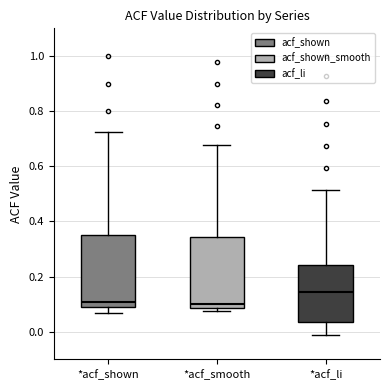

Reading left to right, read every box against the y-axis: the position of its median line, the range the box covers, and the ends of its whiskers. The values are not printed on the chart, so give them approximately, as read against the axis.

*acf_shown: median 0.10 (just above the box's lower edge), box 0.10 to 0.36, whiskers 0.08 to 0.72
*acf_smooth: median 0.10, box 0.08 to 0.34, whiskers 0.08 (just below the box's lower edge) to 0.68
*acf_li: median 0.14, box 0.04 to 0.24, whiskers -0.02 to 0.52